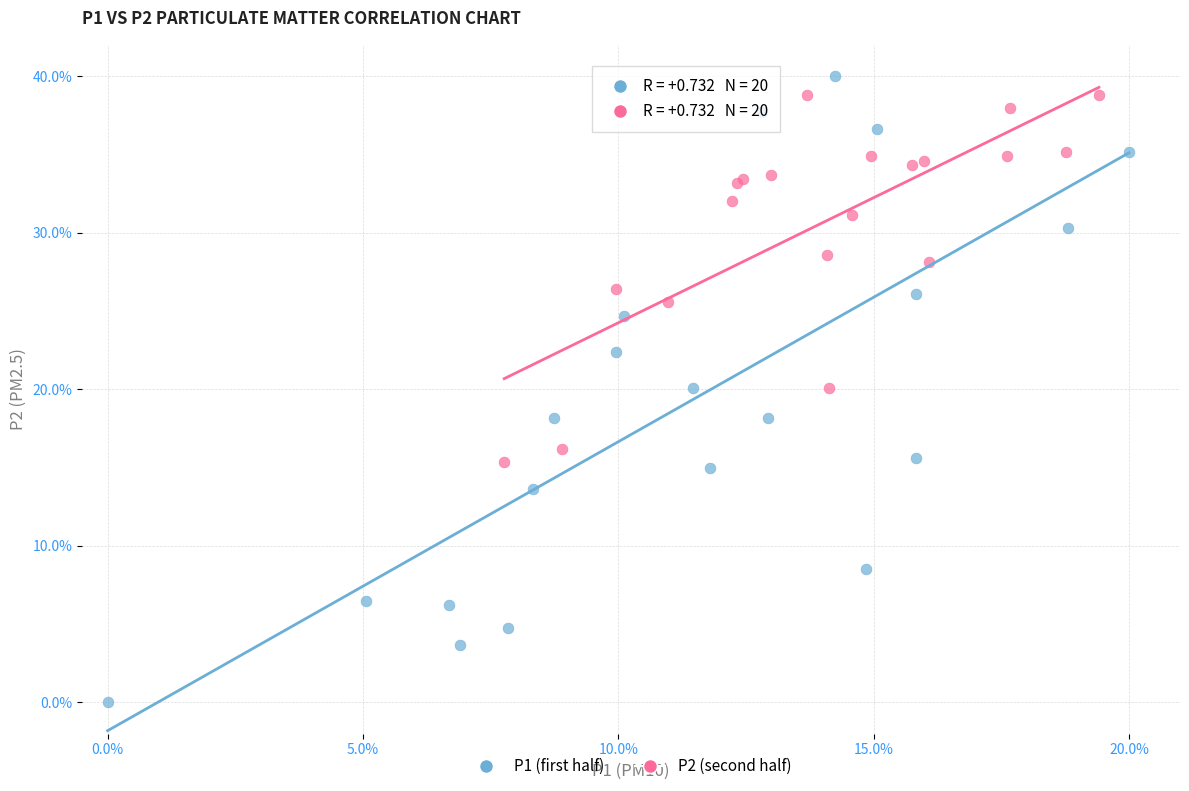

Which series contains the highest Y value?

P1 (first half)